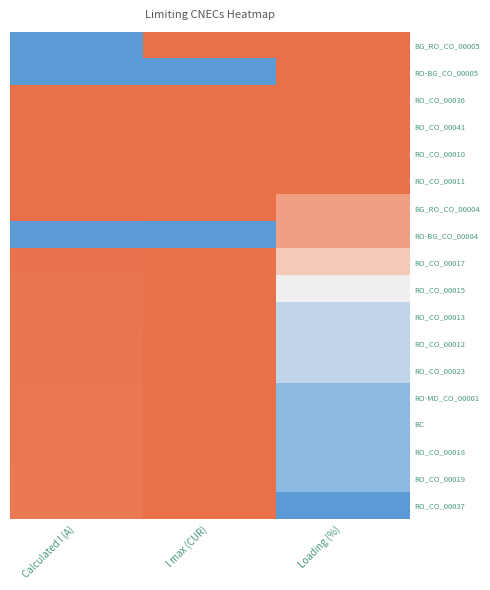

Between Calculated I (A) and Loading (%), which is larger?

Loading (%)